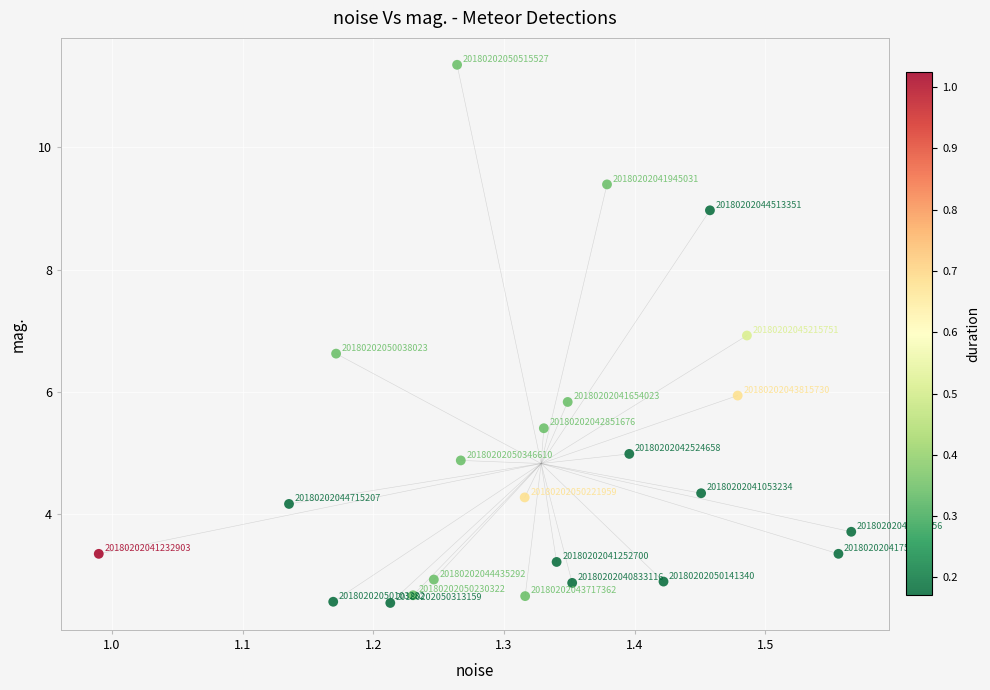

What Y value in the scatter plot is closest to 6?

5.9